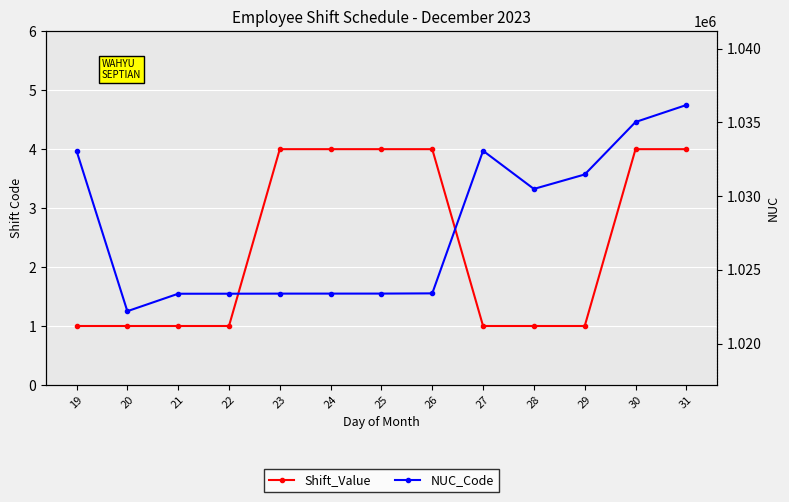

How many data points in Shift_Value are above 1?

6